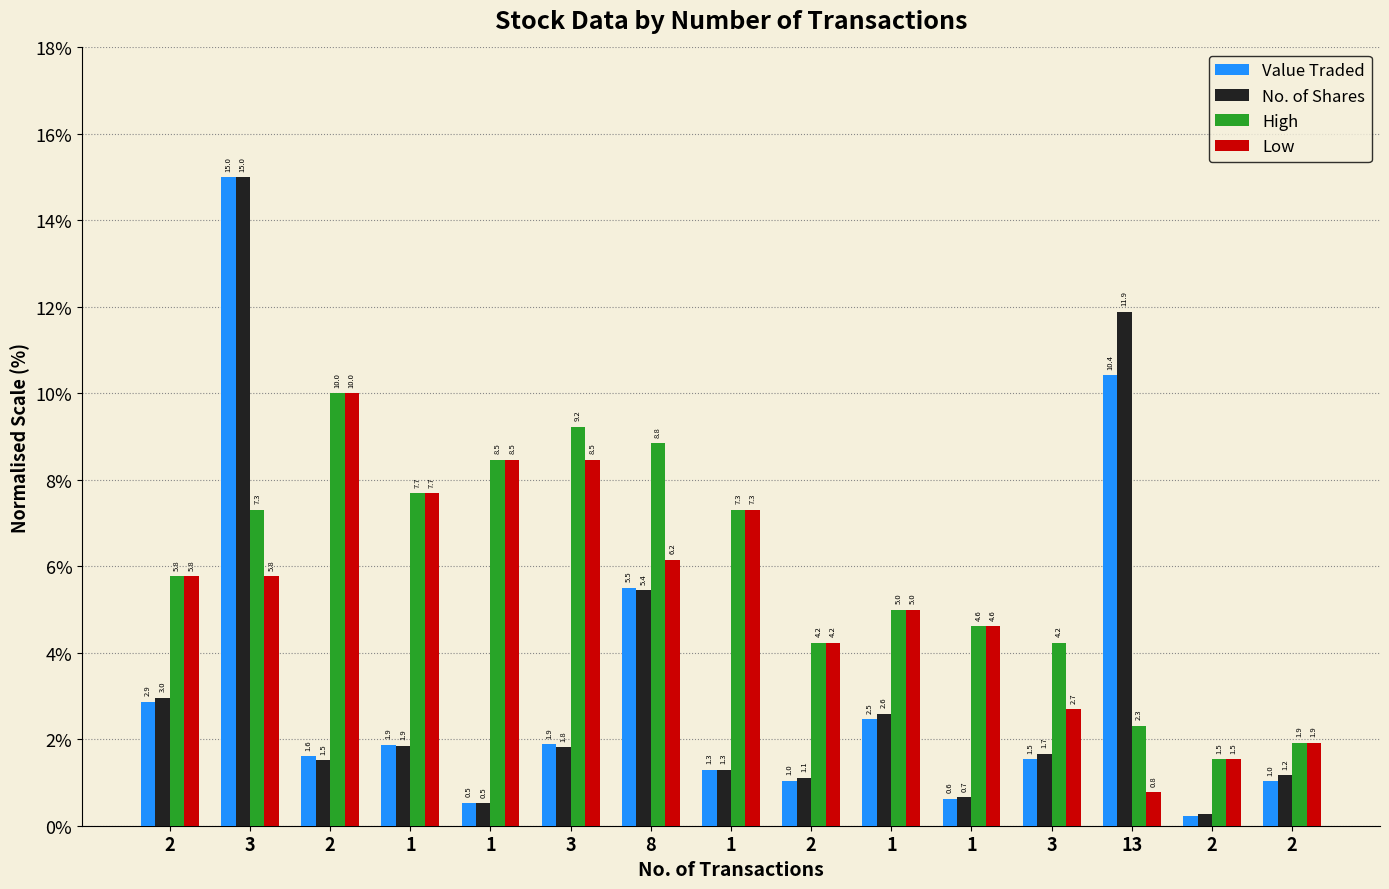

What is the difference between the High values at 13 and 1?

2.7